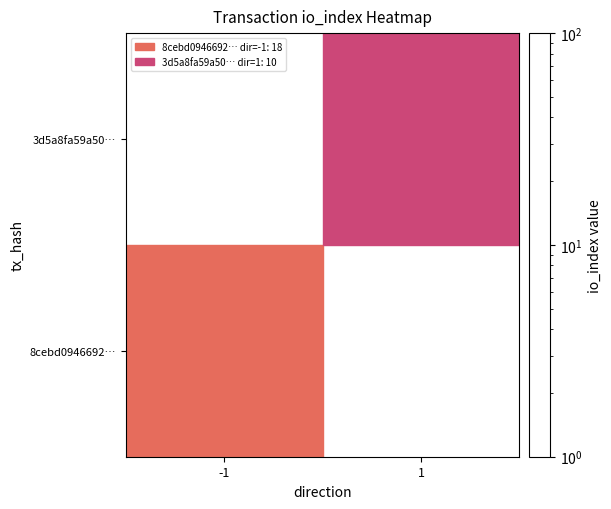

True or false: 8cebd0946692… has a value of 18.0 at -1.

True